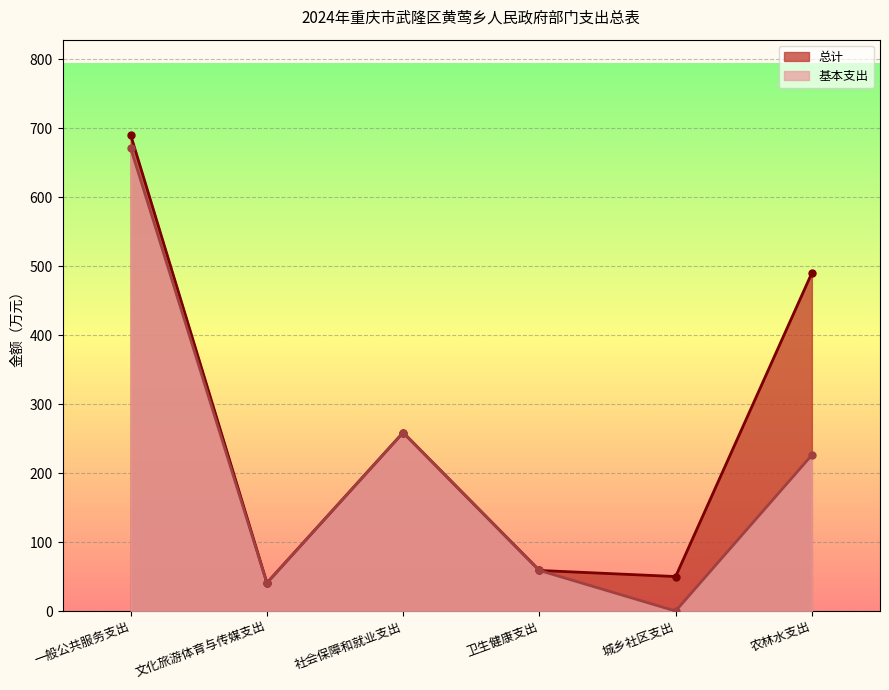

At how many categories does at least one series exceed 660?

1